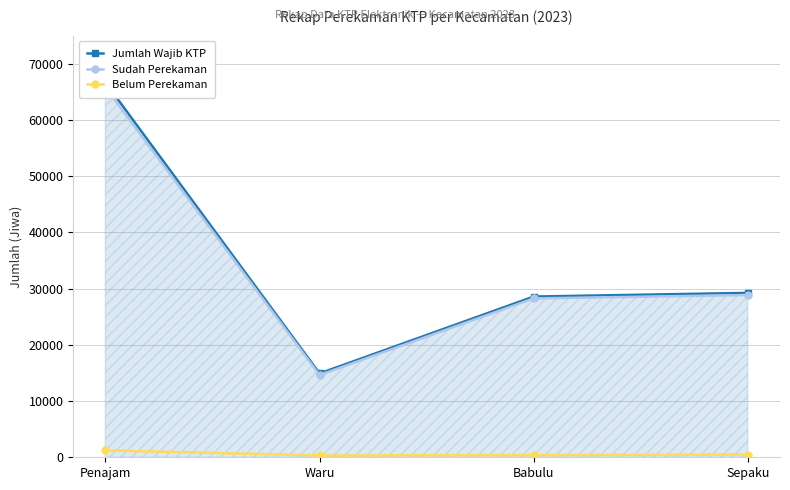

Is it true that Sudah Perekaman equals 65778 at Penajam?

True